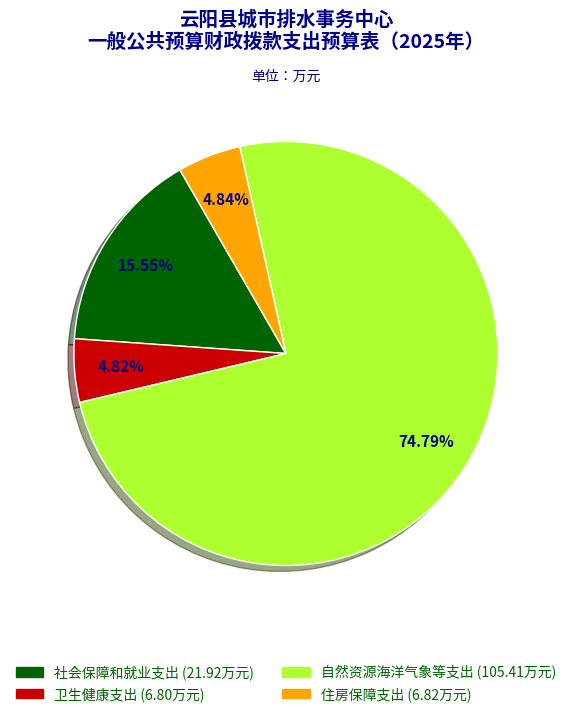

What portion of the pie excludes 卫生健康支出?

95.2%